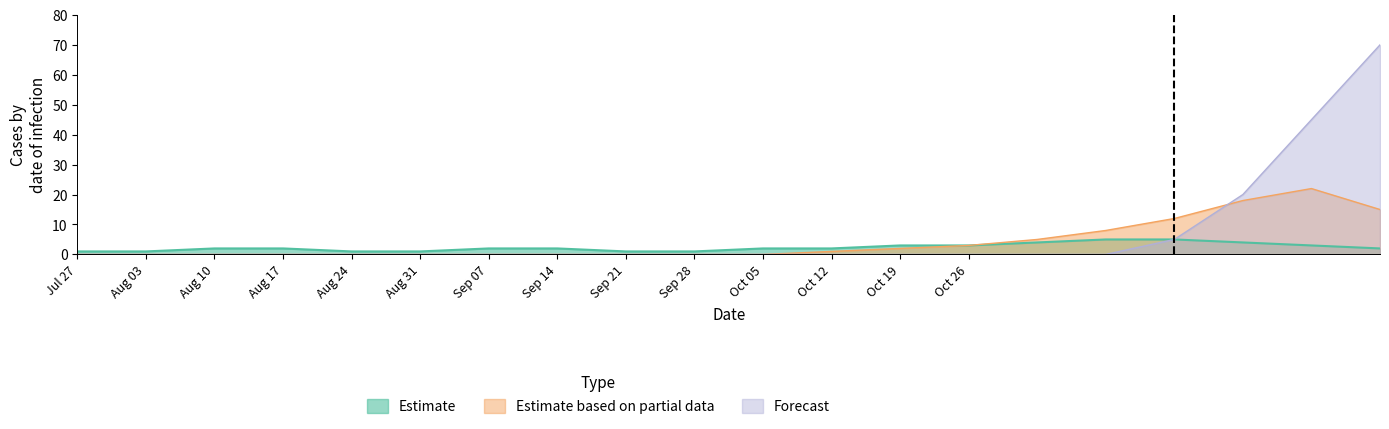

Which category has the highest value in the Forecast series?

20